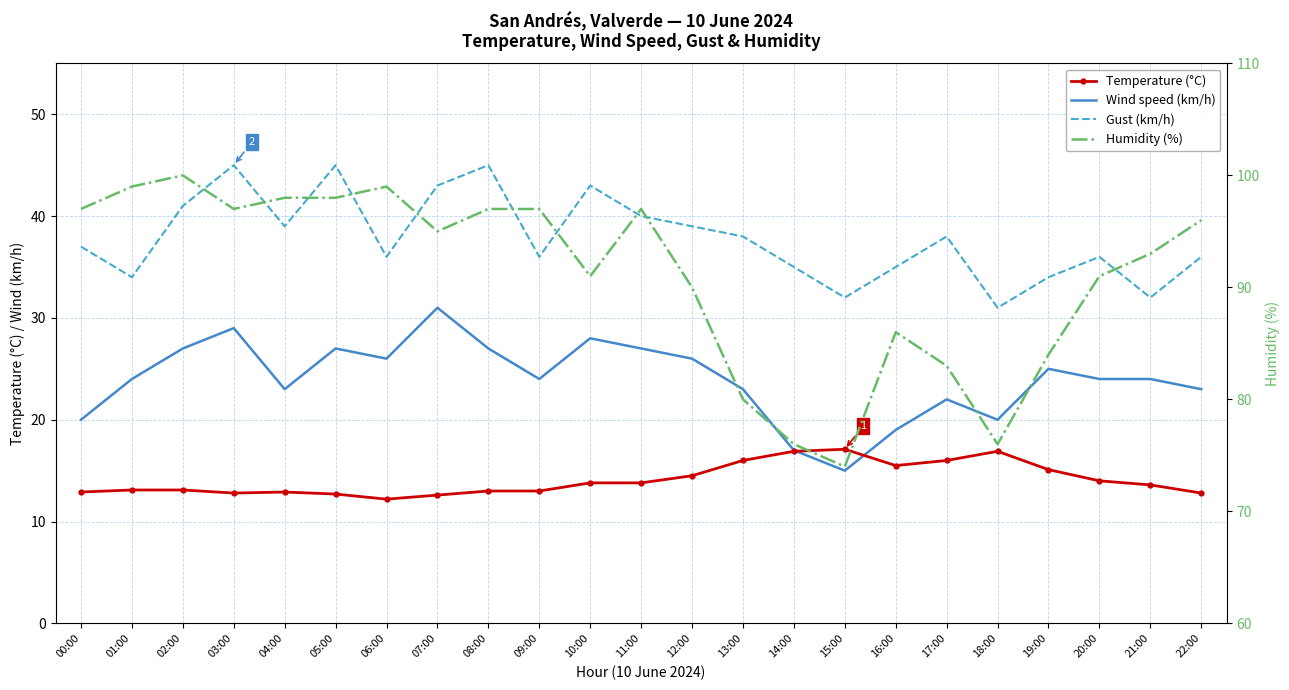

What is the highest value of the Humidity (%) series?

100.0